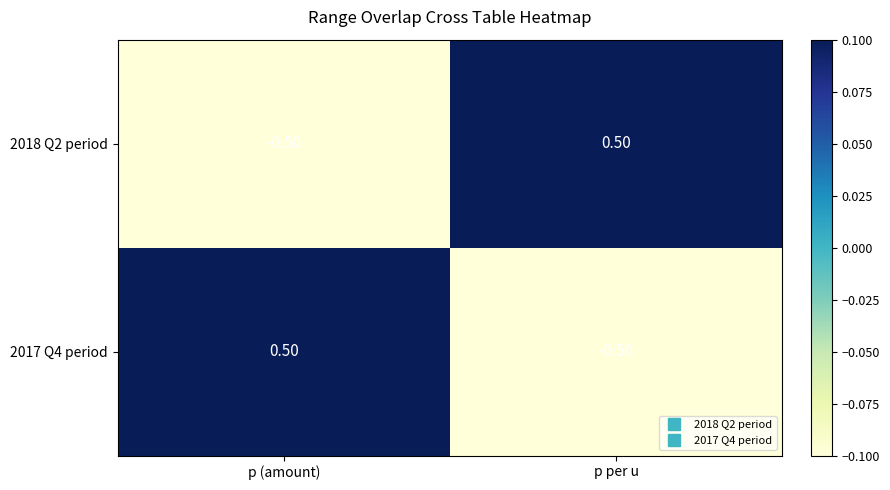

At which label is 2018 Q2 period closest to 0?

p (amount)